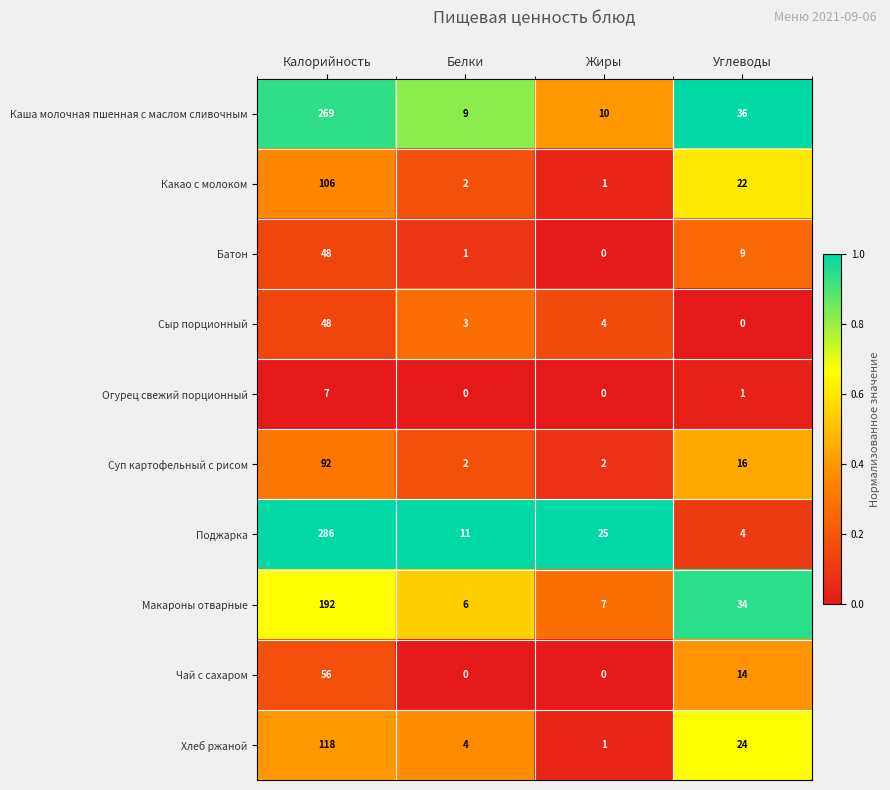

How many values in Чай с сахаром are above zero?

2